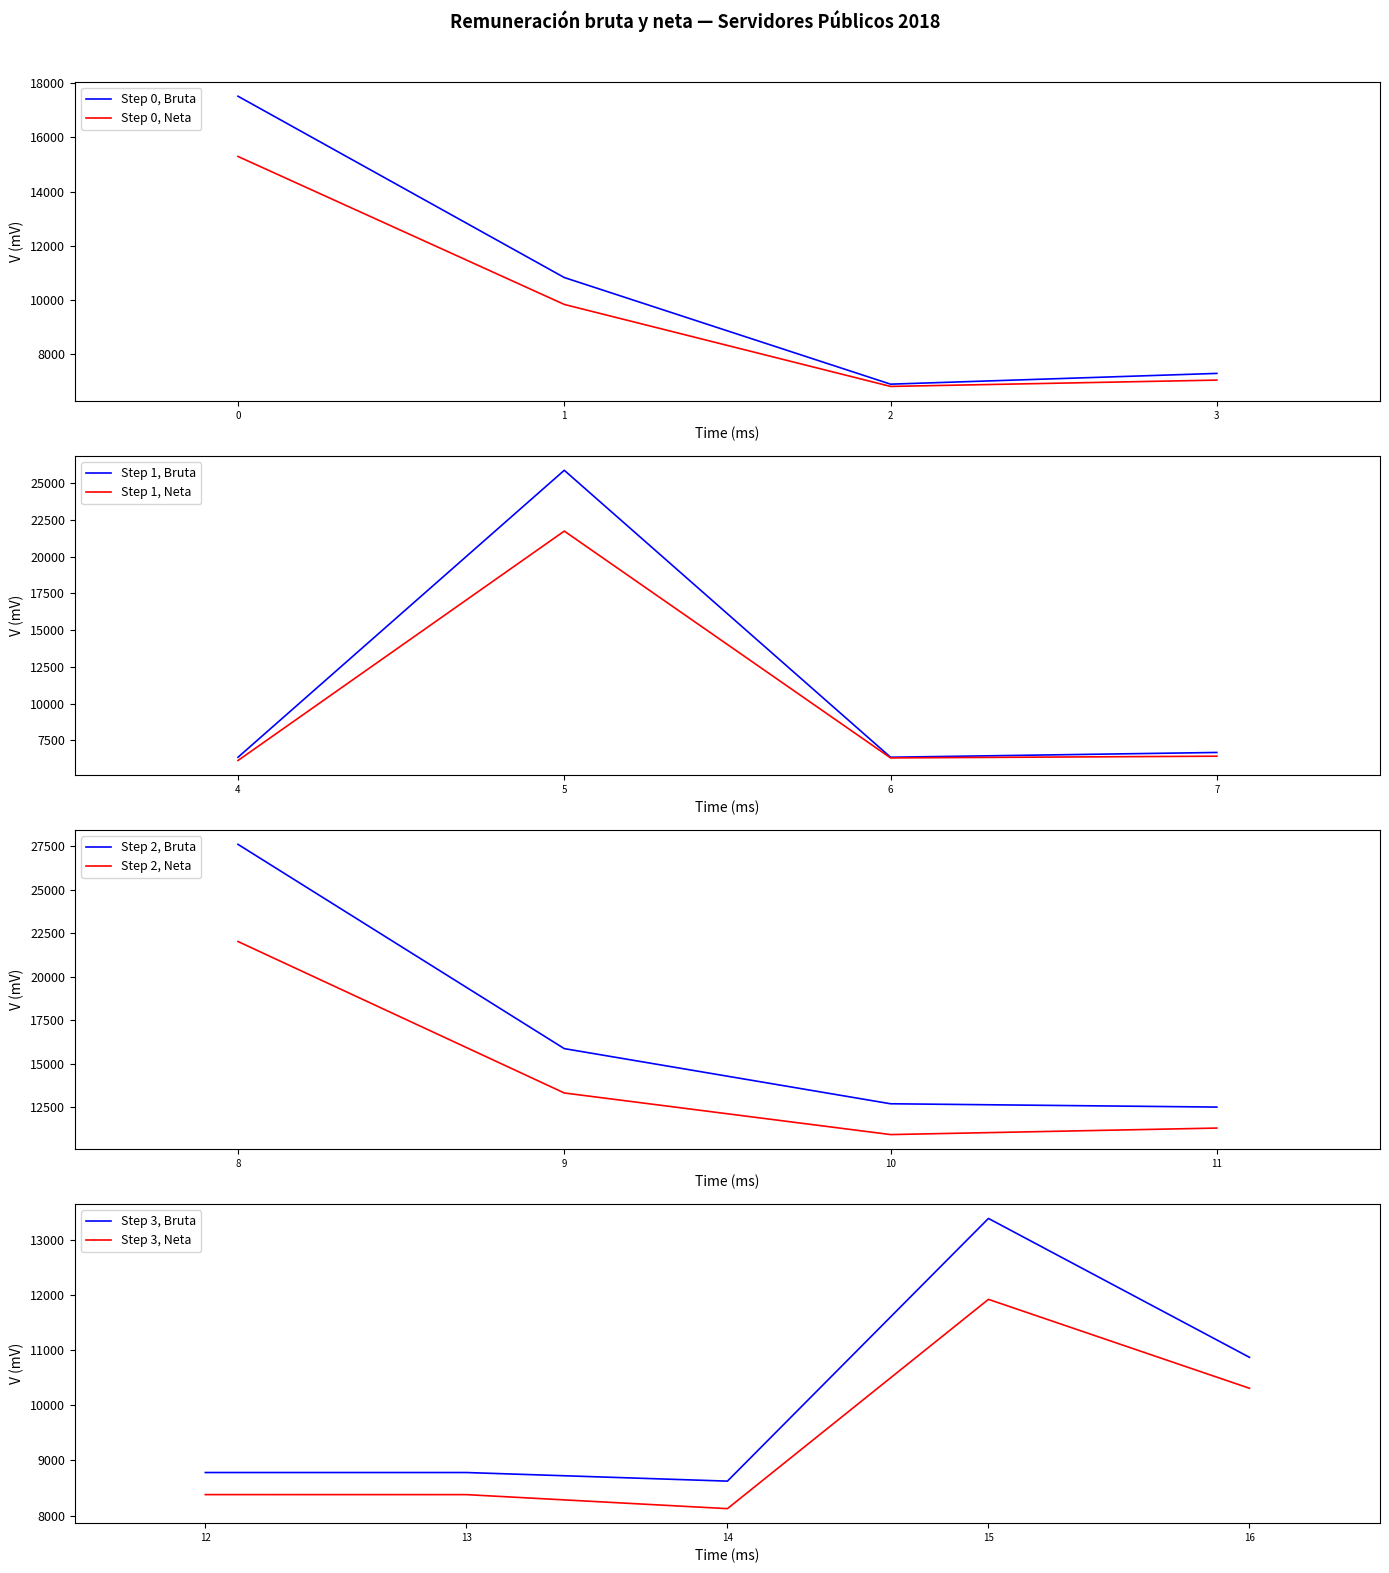

True or false: Remuneración neta (pesos) and Remuneración bruta (pesos) cross at least once.

False